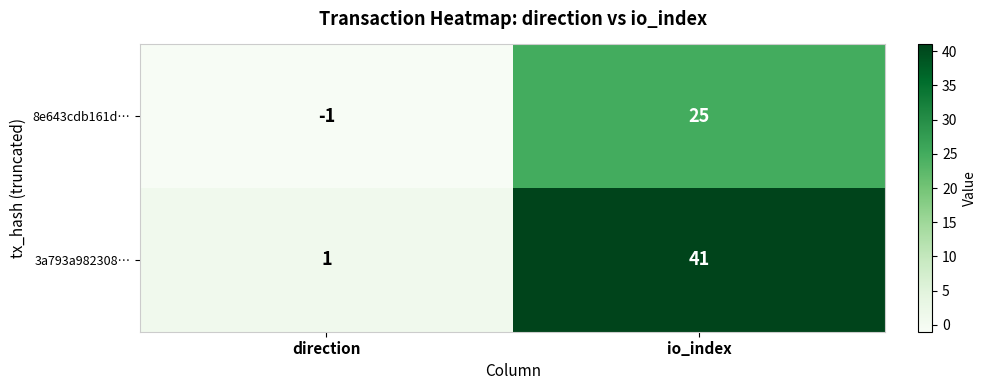

Which series changed the most between direction and io_index?

3a793a982308…